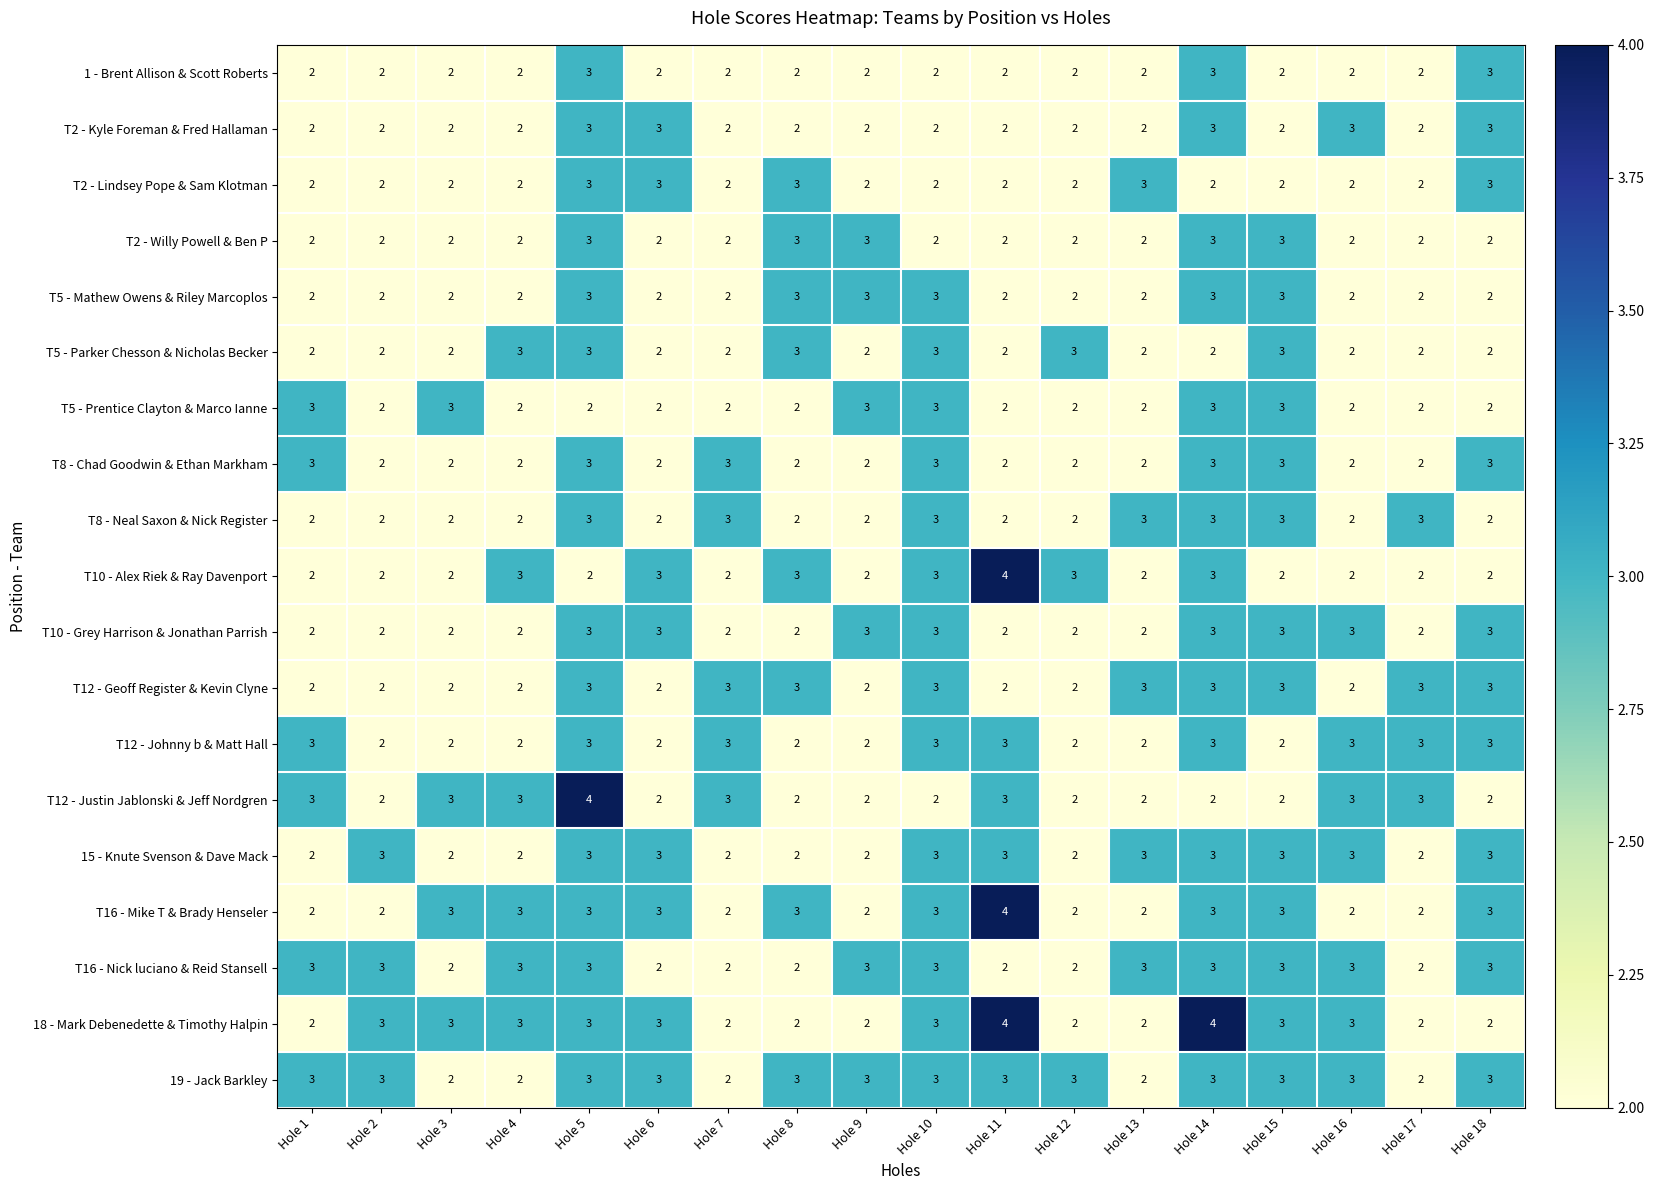

What is the maximum value shown in the chart?

4